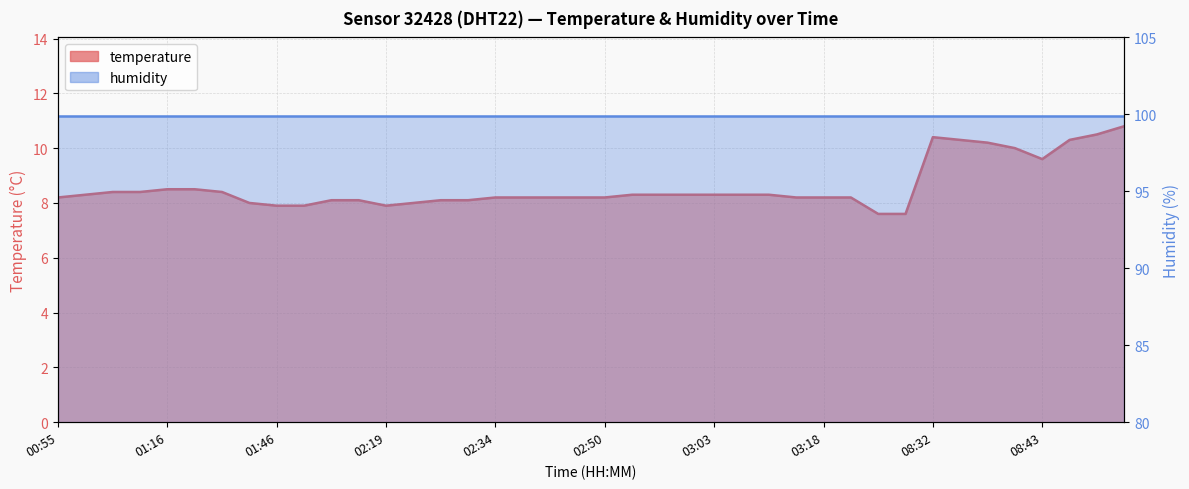

The value at 02:53 is 14.1. True or false?

False